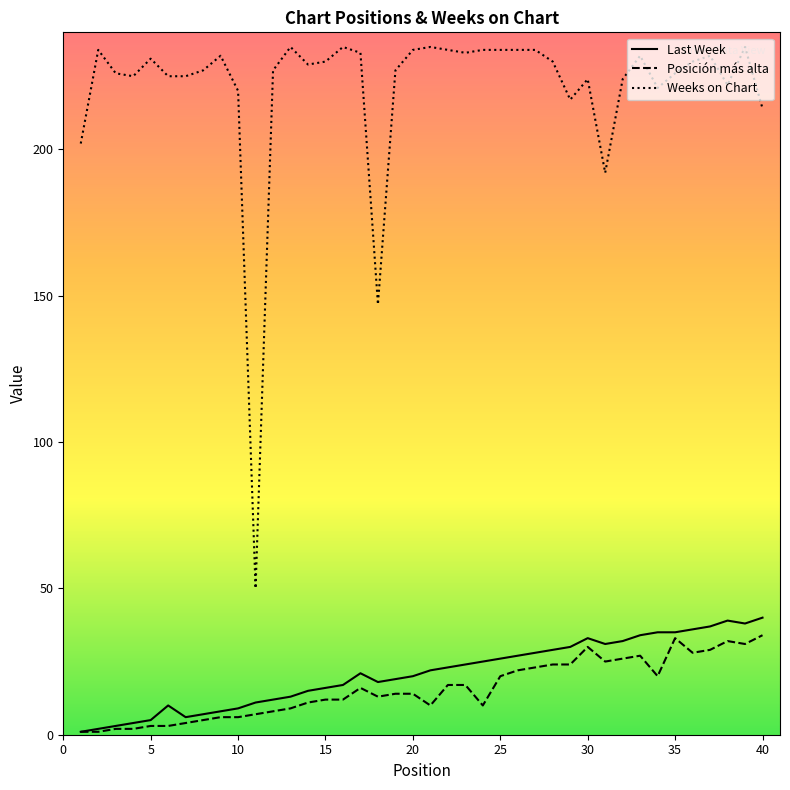

True or false: Posición más alta has more than 0 points higher than both neighbors.

True